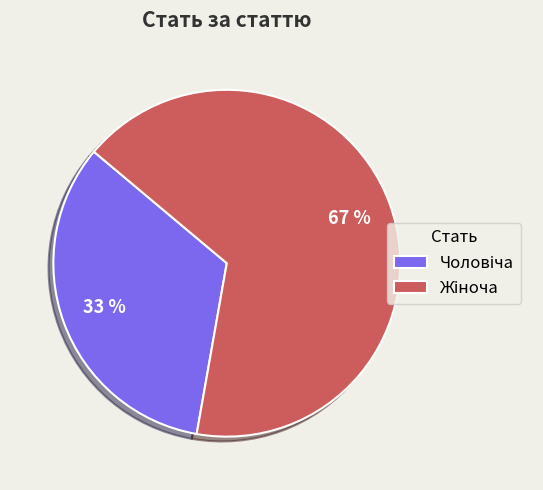

To the nearest percent, what is the average slice percentage?

50%